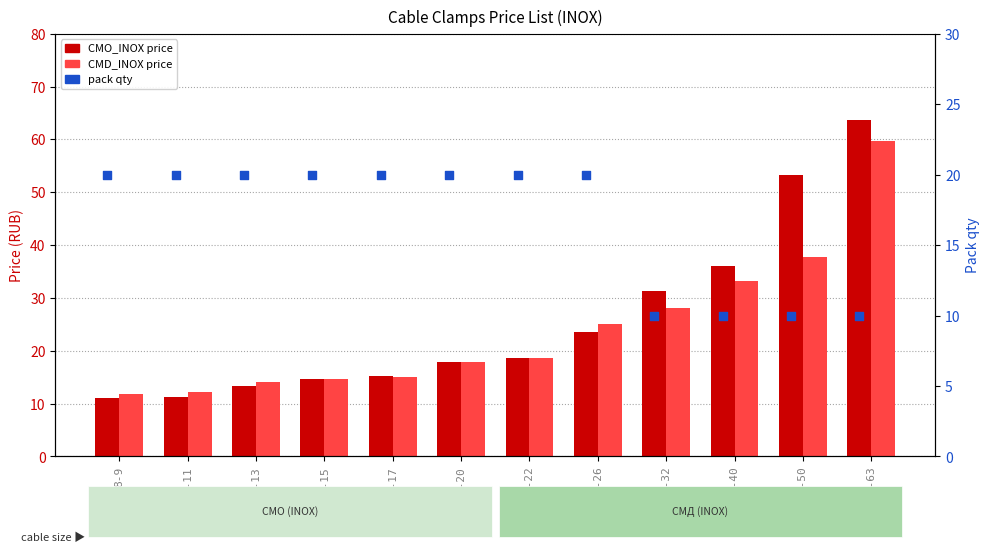

Which series reaches the minimum Y coordinate?

Pack qty (CMO_INOX)